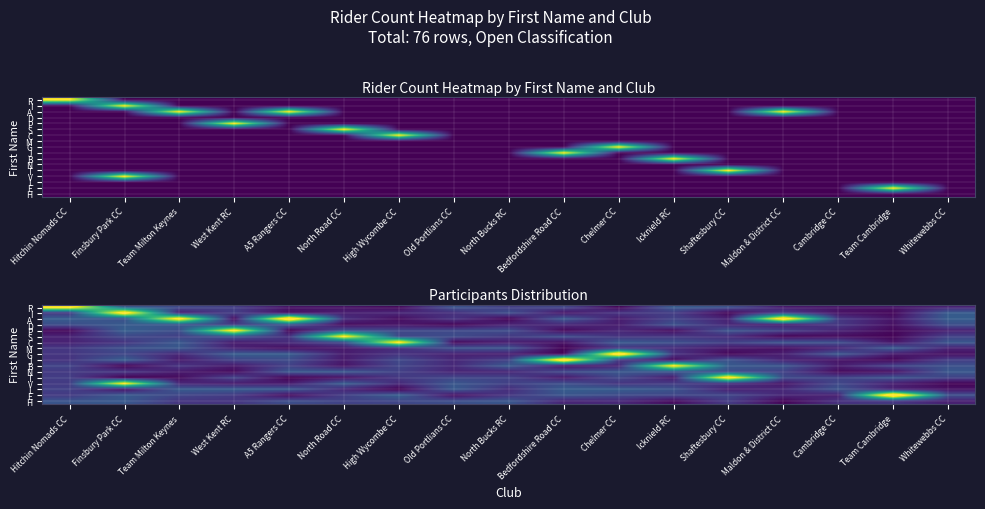

What is the maximum value shown in the chart?

1.2